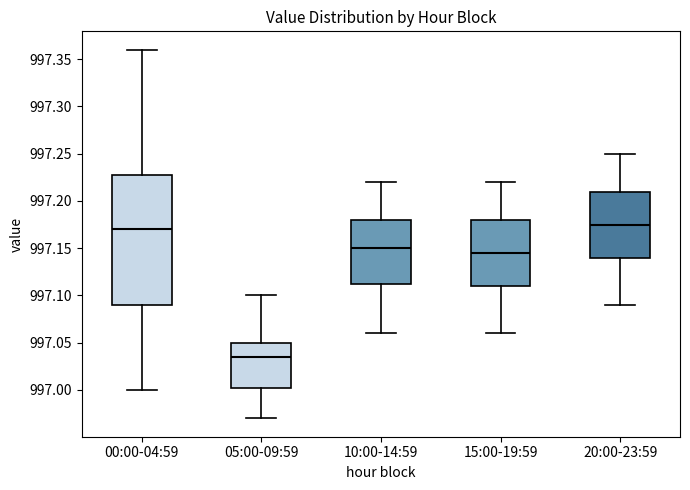

Reading left to right, transcribe this box plot: for each box, give where its median line is, the range the box spans, and where its two whiskers end, as read against the y-axis. The values are not printed on the chart, so give them approximately, as read against the axis.

00:00-04:59: median 997.170, box 997.090 to 997.230, whiskers 997.000 to 997.360
05:00-09:59: median 997.035, box 997.005 to 997.050, whiskers 996.970 to 997.100
10:00-14:59: median 997.150, box 997.115 to 997.180, whiskers 997.060 to 997.220
15:00-19:59: median 997.145, box 997.110 to 997.180, whiskers 997.060 to 997.220
20:00-23:59: median 997.175, box 997.140 to 997.210, whiskers 997.090 to 997.250